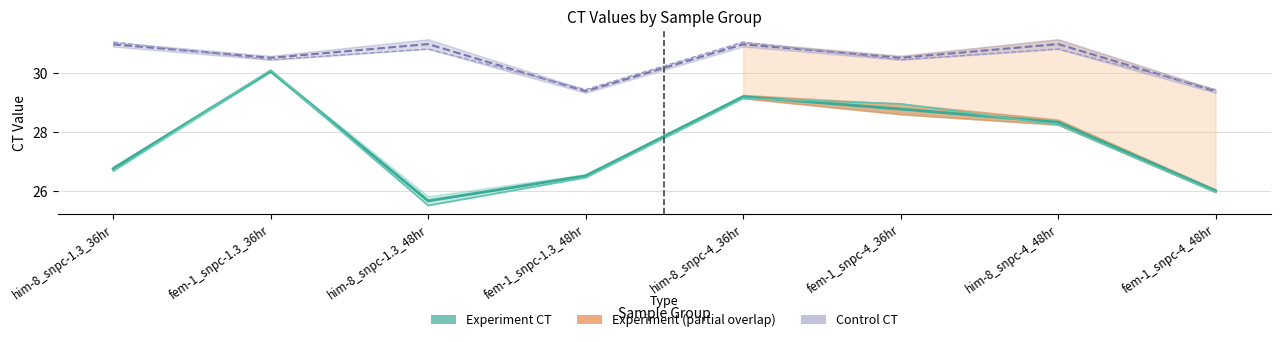

What is the difference between the maximum and minimum values in the experiment 1 ct series?

4.4